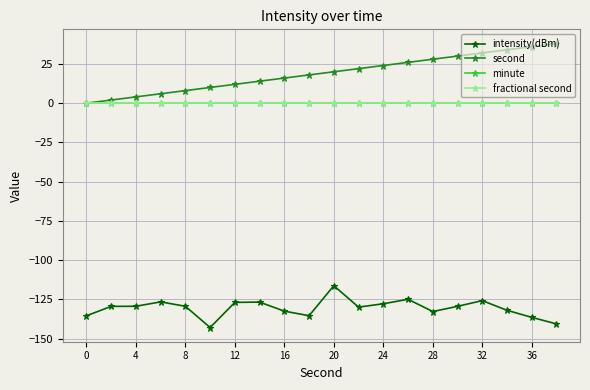

Does the chart have visible grid lines?

Yes